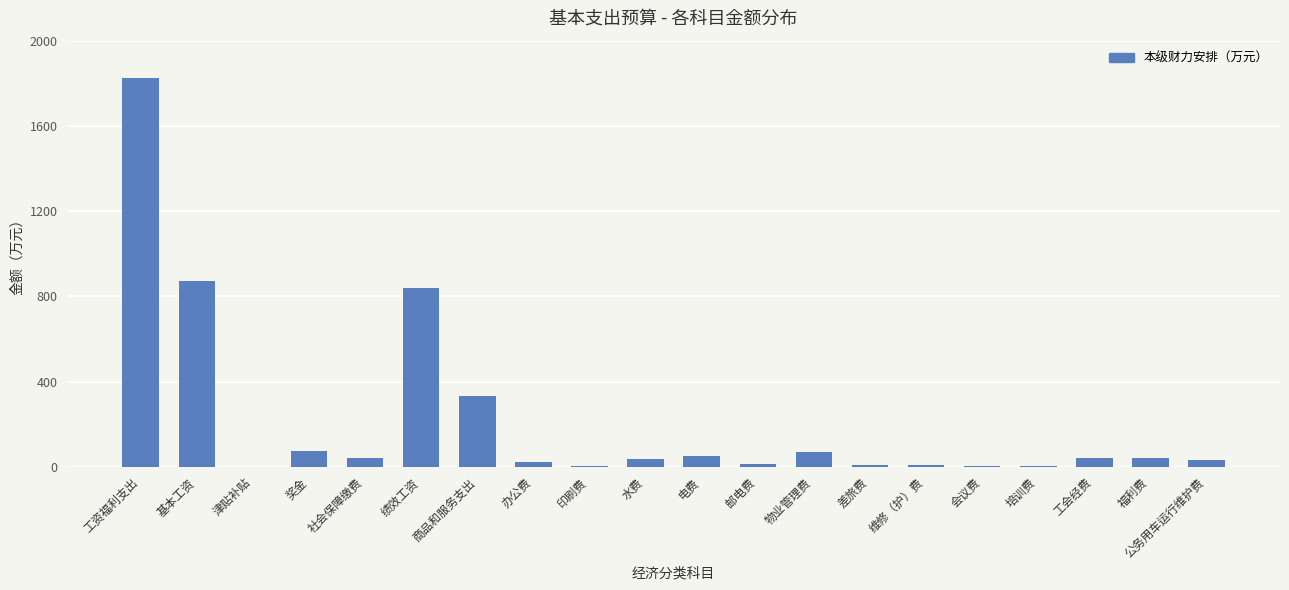

What is the sum of all values?

4309.9